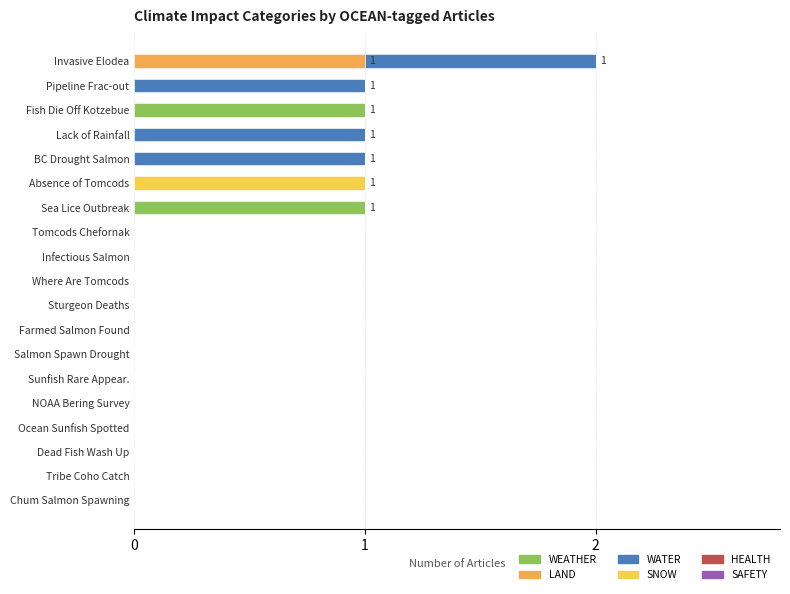

At which category is the sum across all series the highest?

Invasive Elodea